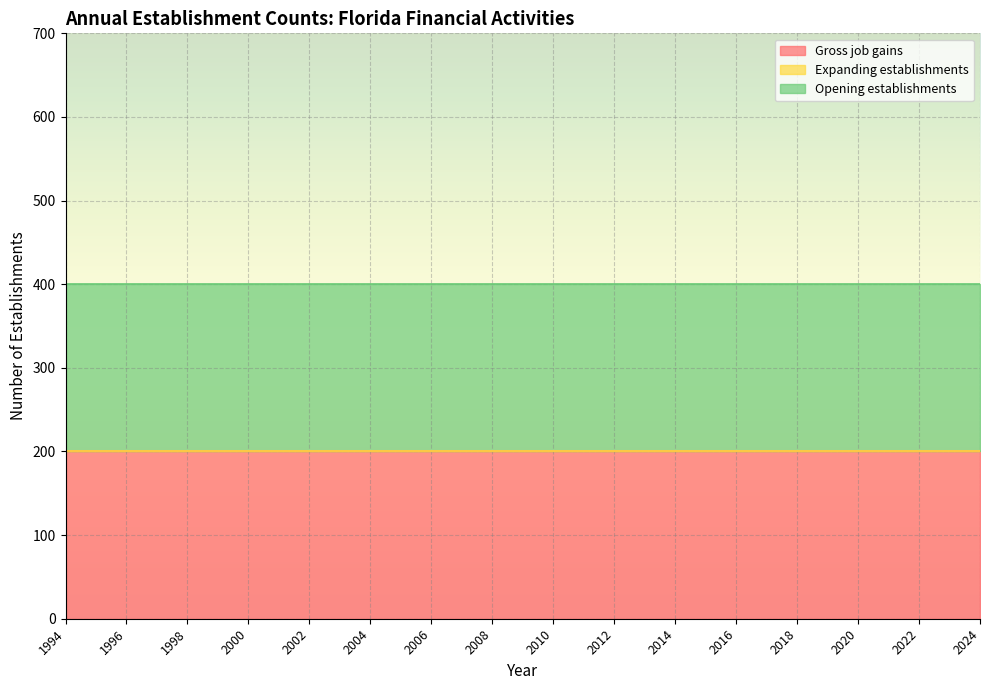

True or false: Gross job gains and Opening establishments intersect in this chart.

False